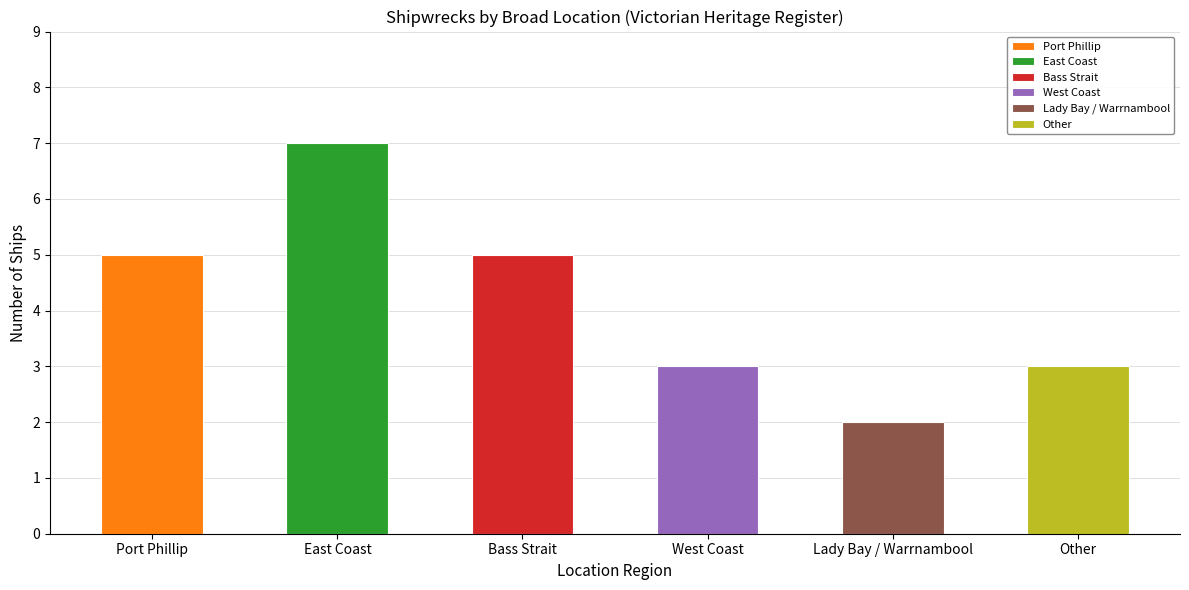

Reading right to left, what are all the values shown in this chart?

3	2	3	5	7	5